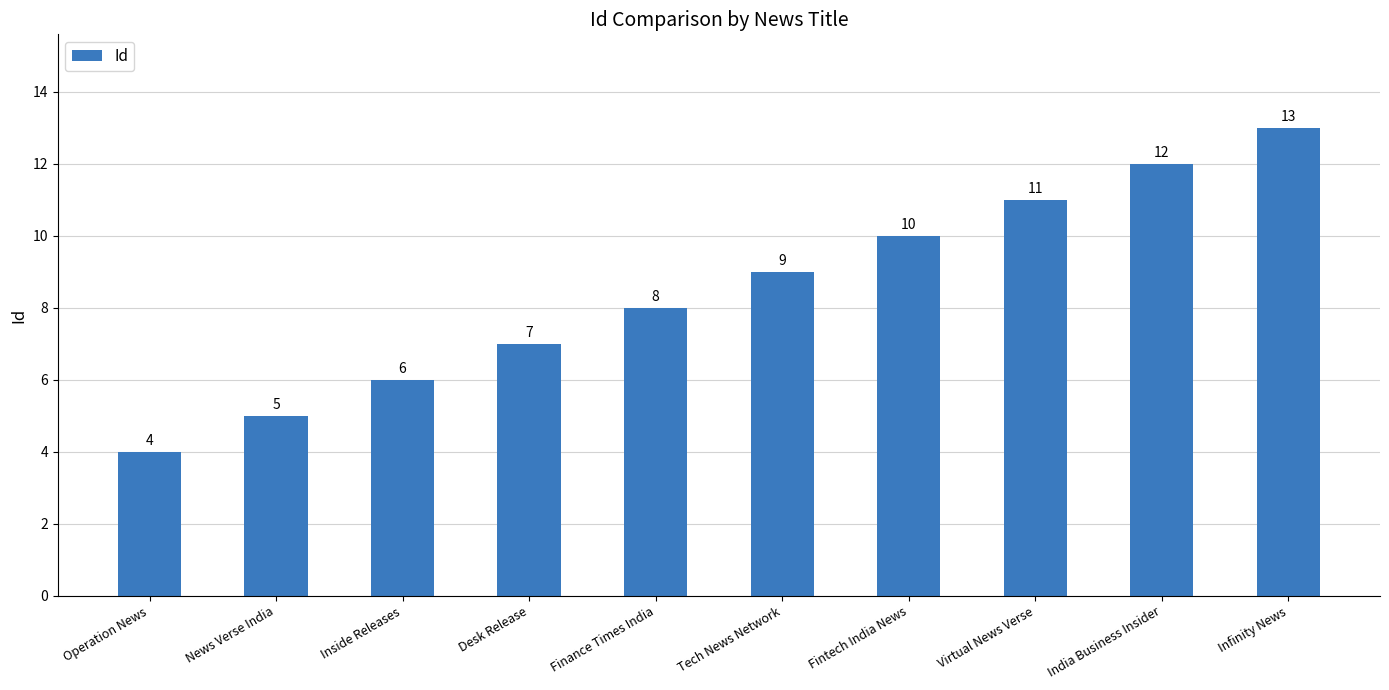

Is it true that the value at India Business Insider is 5?

False